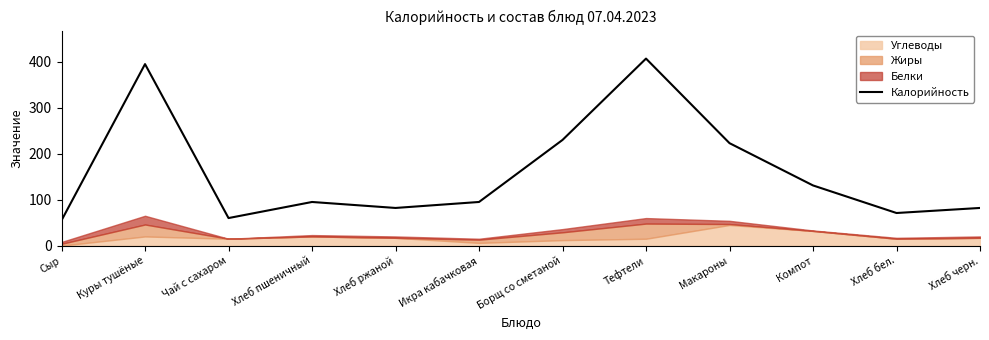

Does the chart display data point markers on the line(s)?

No